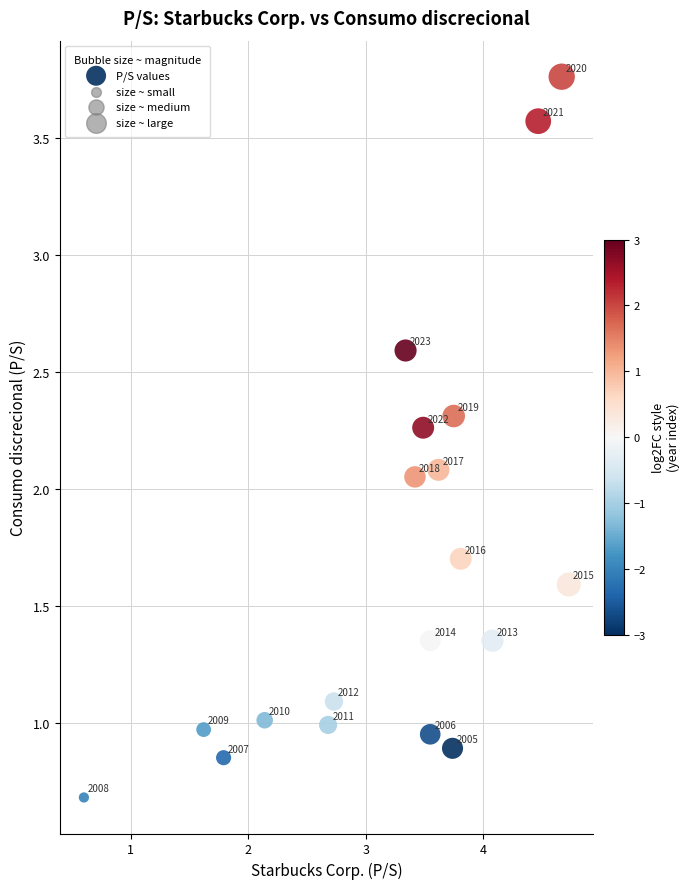

What is the range of X values (max minus min)?

4.1